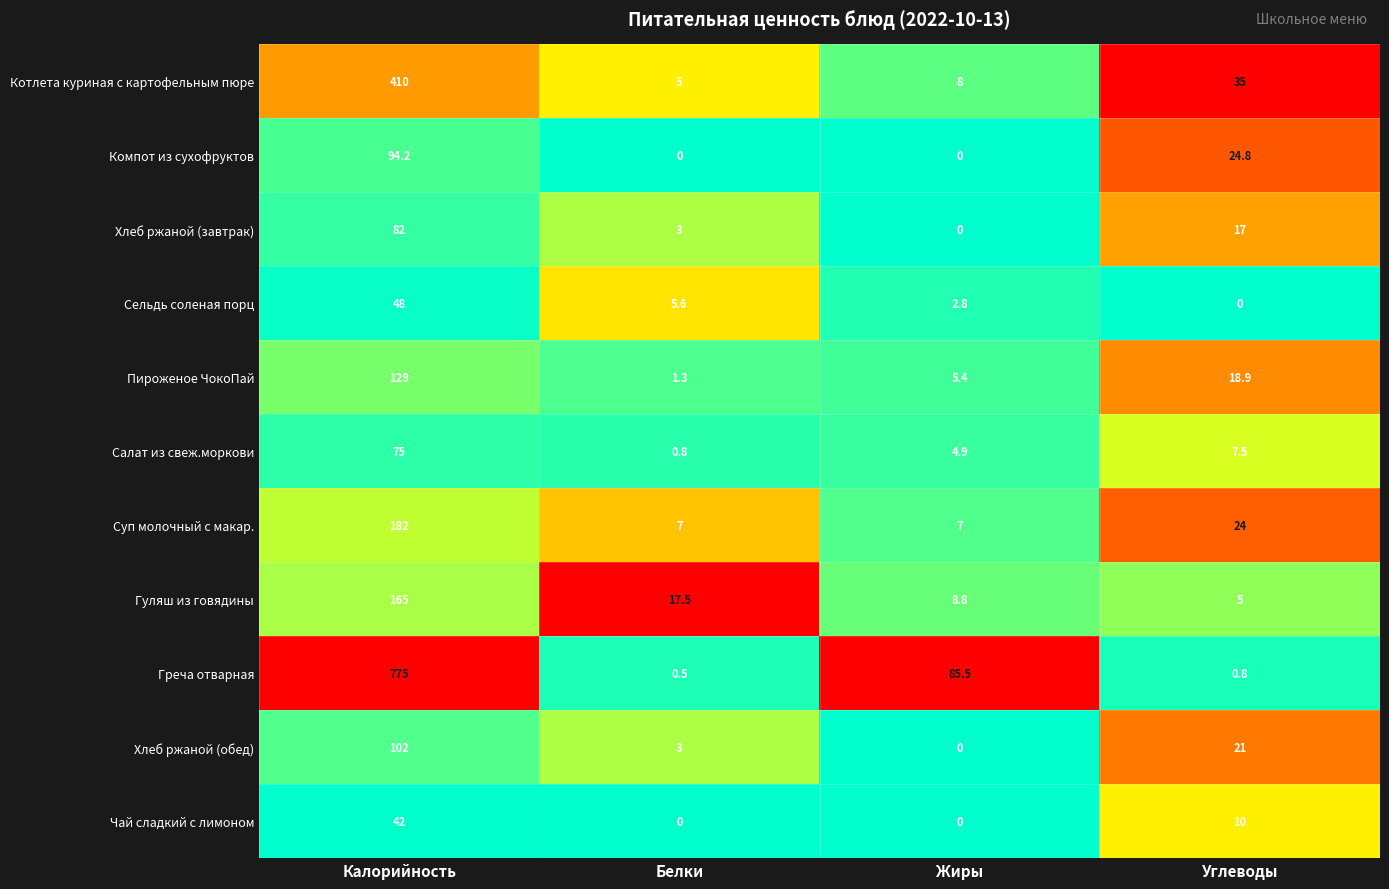

Between Калорийность and Белки, which series saw the biggest shift?

Греча отварная